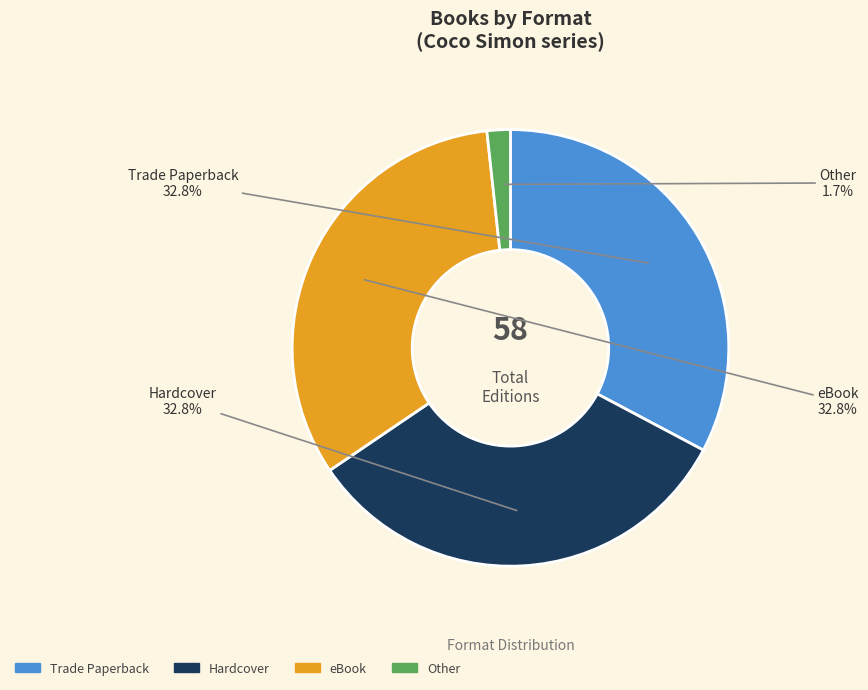

Which has a higher value, eBook or Other?

eBook